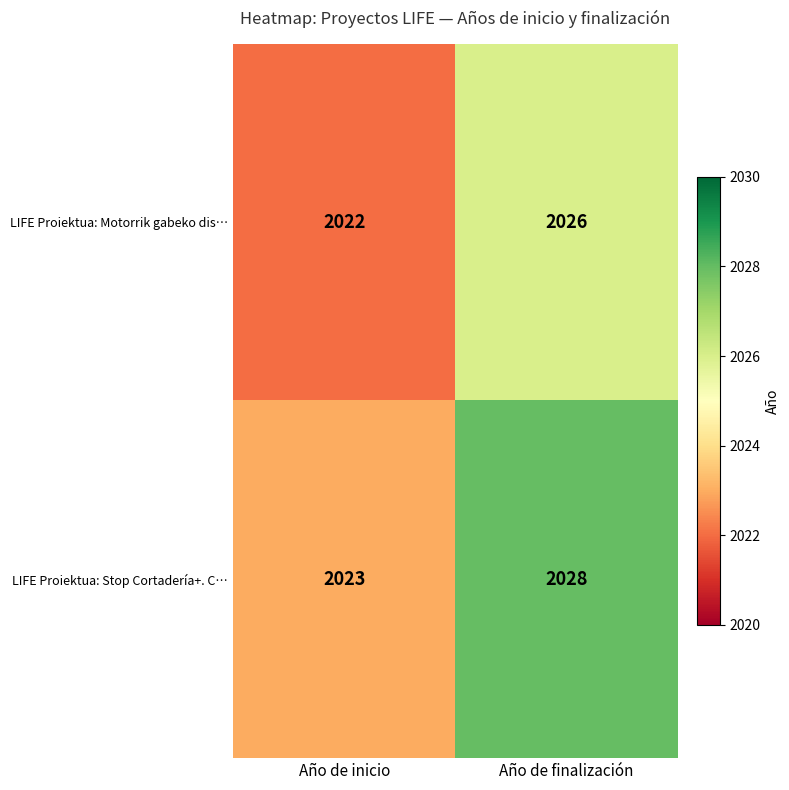

At which category is the sum across all series the highest?

Año de finalización